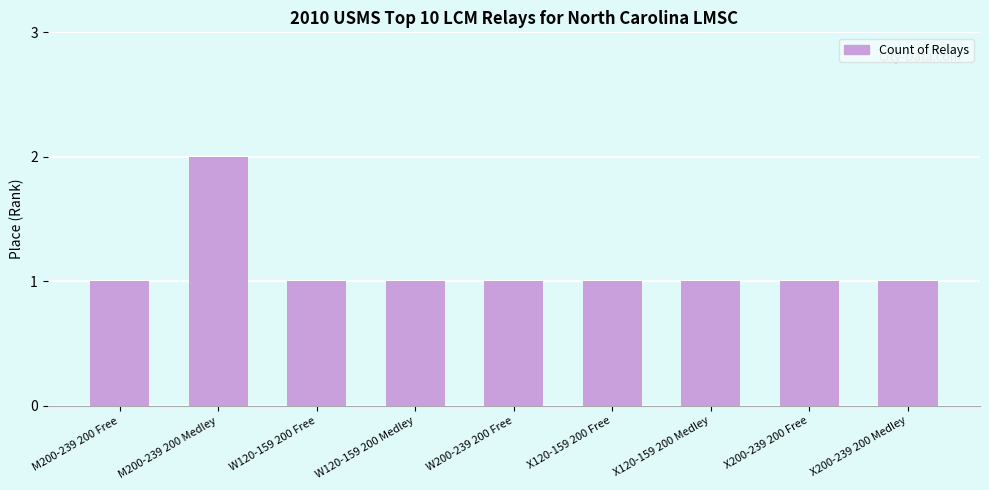

What is the smallest value displayed?

1